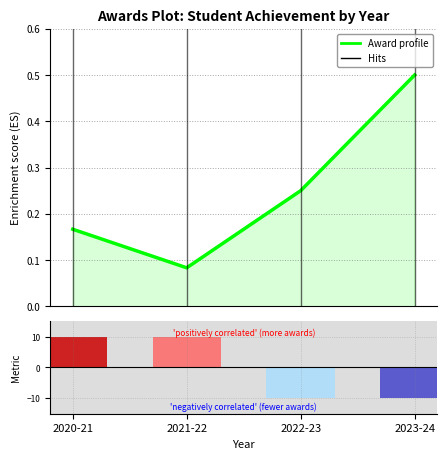

Reading left to right, transcribe all the data shown in this chart.

2020-21=0.2	2021-22=0.1	2022-23=0.2	2023-24=0.5